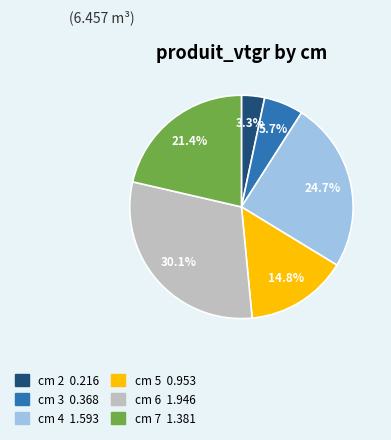

Does any single category account for the majority?

No